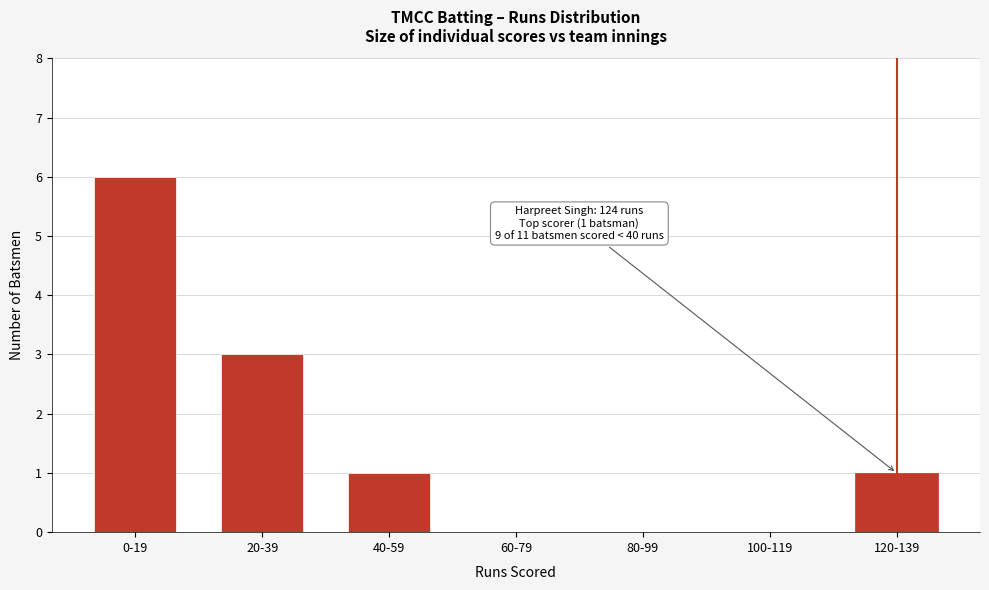

Reading left to right, transcribe all the data shown in this chart.

0-19=6	20-39=3	40-59=1	60-79=0	80-99=0	100-119=0	120-139=1